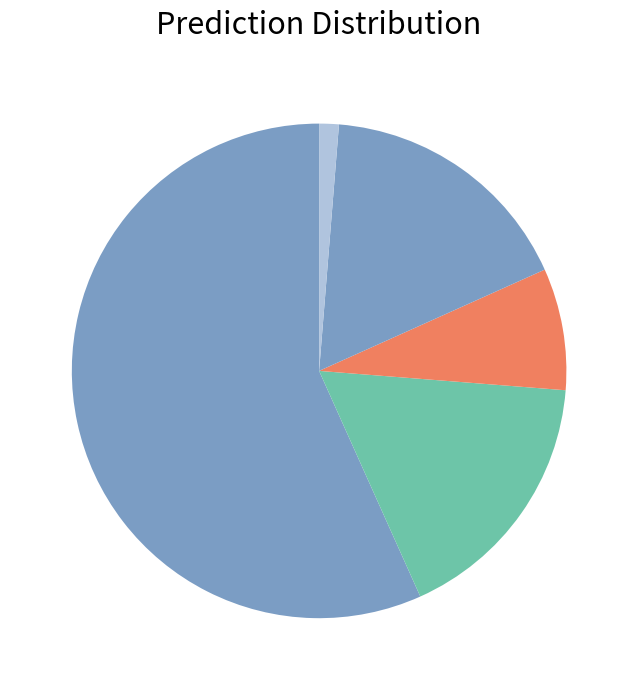

Count the number of slices in the pie.

5